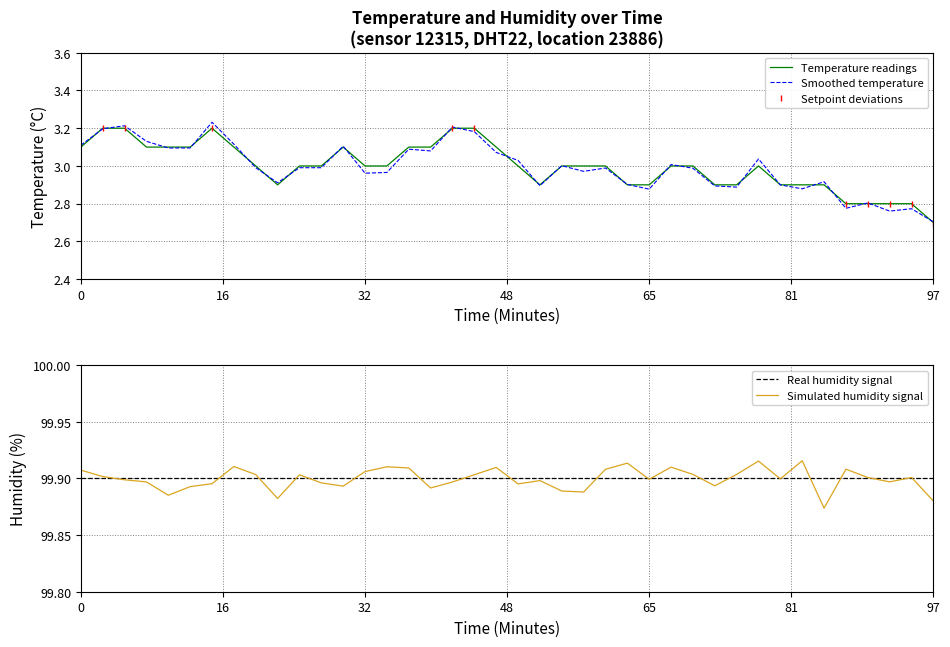

What is the spread (max minus min) of values at 04:00?

96.9